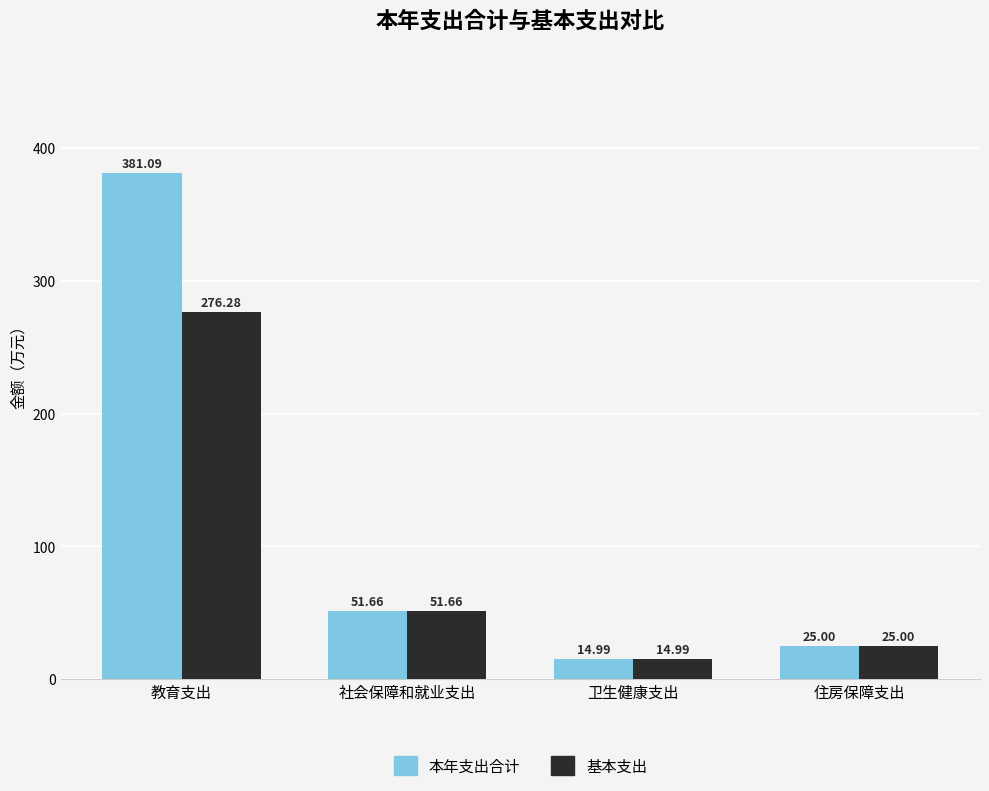

Which series has the largest range (max minus min)?

本年支出合计